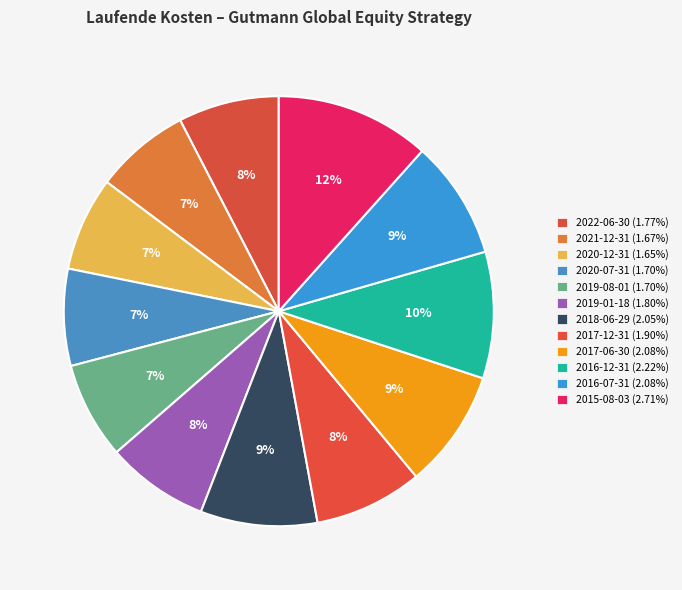

True or false: 2016-12-31 accounts for 23% of the total.

False